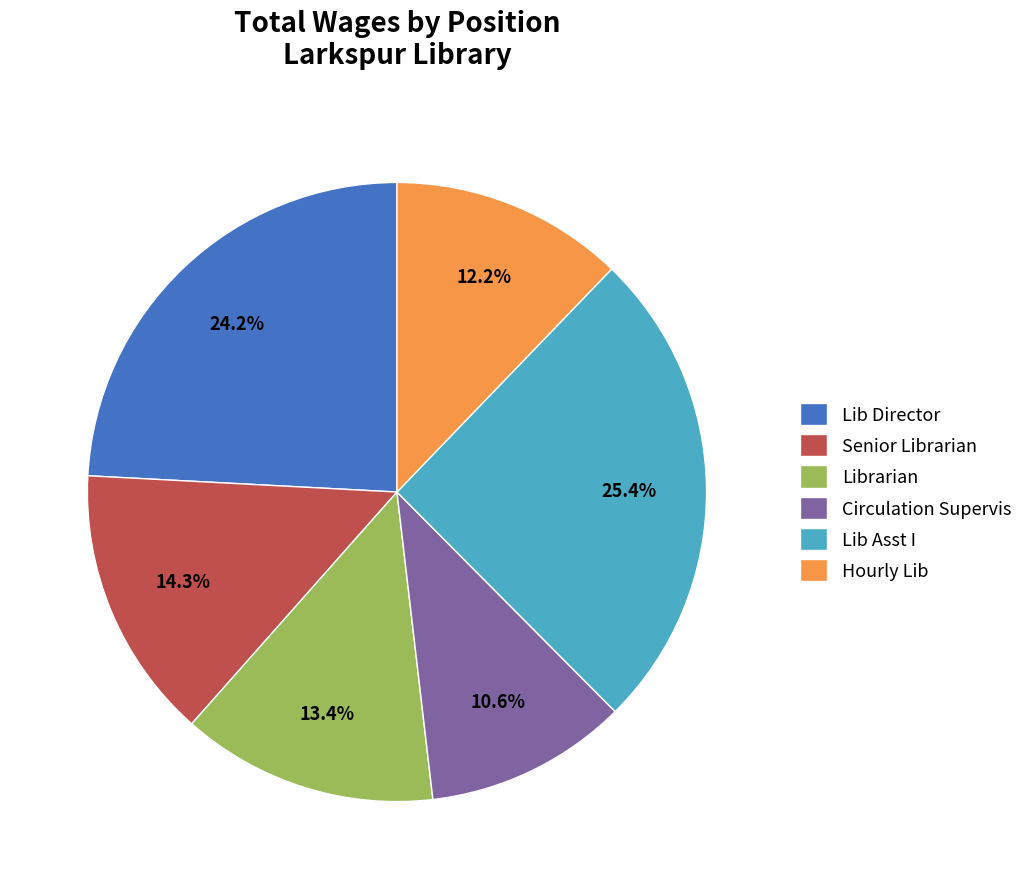

Is it true that Librarian is 13% of the pie?

True